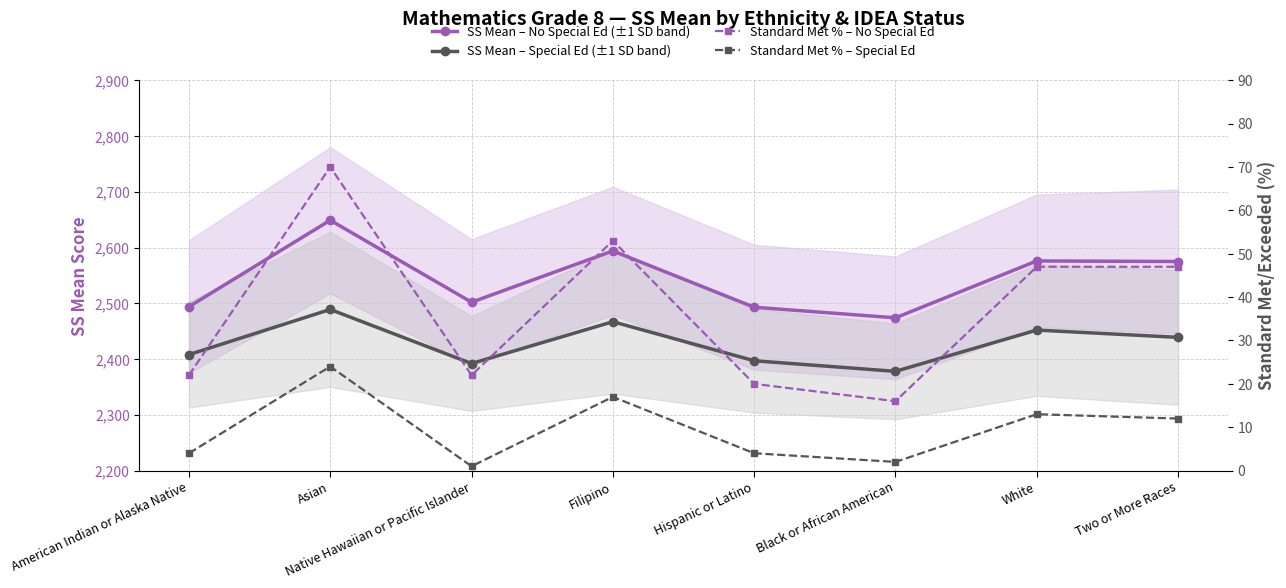

Does the chart have visible grid lines?

Yes